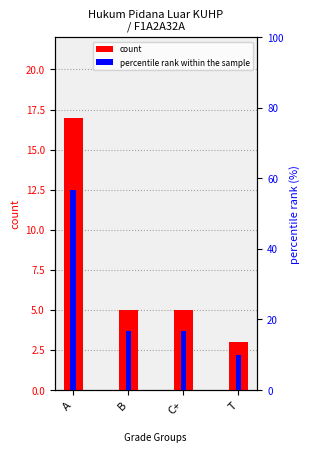

What is the total value across all series at B?

21.7